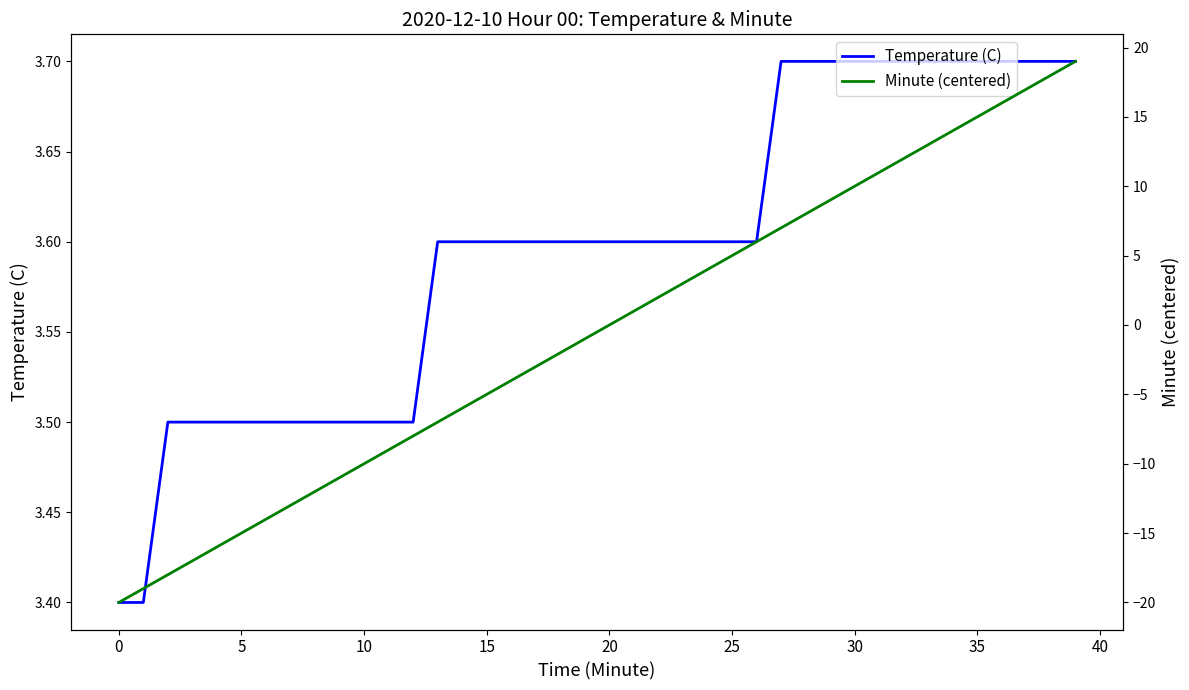

Reading right to left, what are all the values shown in this chart?

Temperature (C): 3.7	3.7	3.7	3.7	3.7	3.7	3.7	3.7	3.7	3.7	3.7	3.7	3.7	3.6	3.6	3.6	3.6	3.6	3.6	3.6	3.6	3.6	3.6	3.6	3.6	3.6	3.6	3.5	3.5	3.5	3.5	3.5	3.5	3.5	3.5	3.5	3.5	3.5	3.4	3.4
Minute (centered): 19.0	18.0	17.0	16.0	15.0	14.0	13.0	12.0	11.0	10.0	9.0	8.0	7.0	6.0	5.0	4.0	3.0	2.0	1.0	0.0	-1.0	-2.0	-3.0	-4.0	-5.0	-6.0	-7.0	-8.0	-9.0	-10.0	-11.0	-12.0	-13.0	-14.0	-15.0	-16.0	-17.0	-18.0	-19.0	-20.0